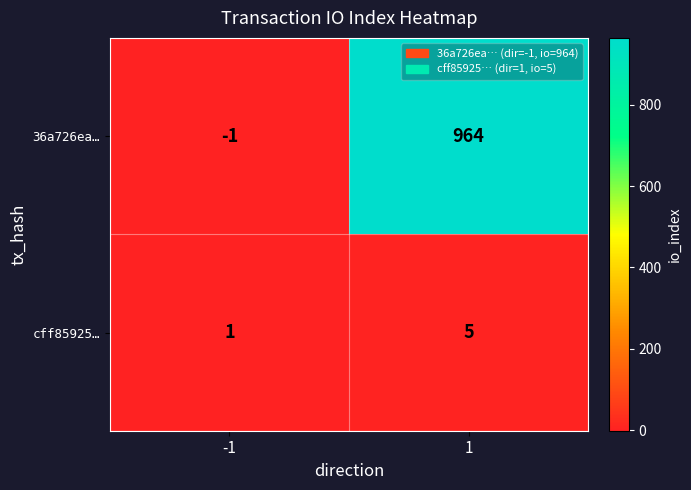

Reading left to right, extract all data points from this chart.

36a726ea…: -1	964
cff85925…: 1	5